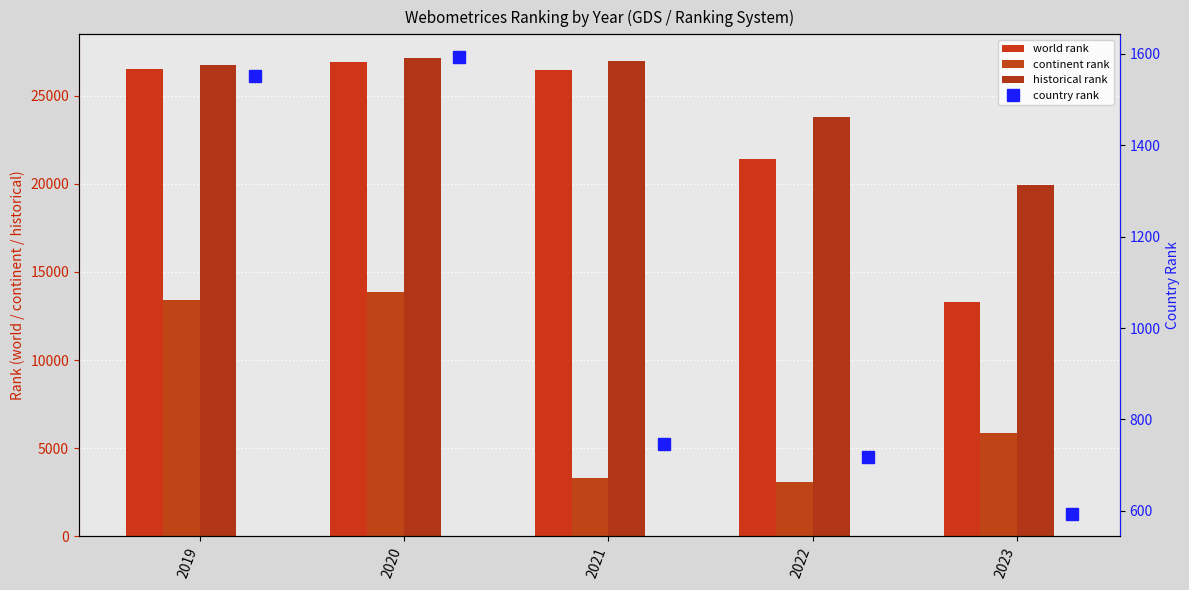

Which series has the largest range (max minus min)?

world rank